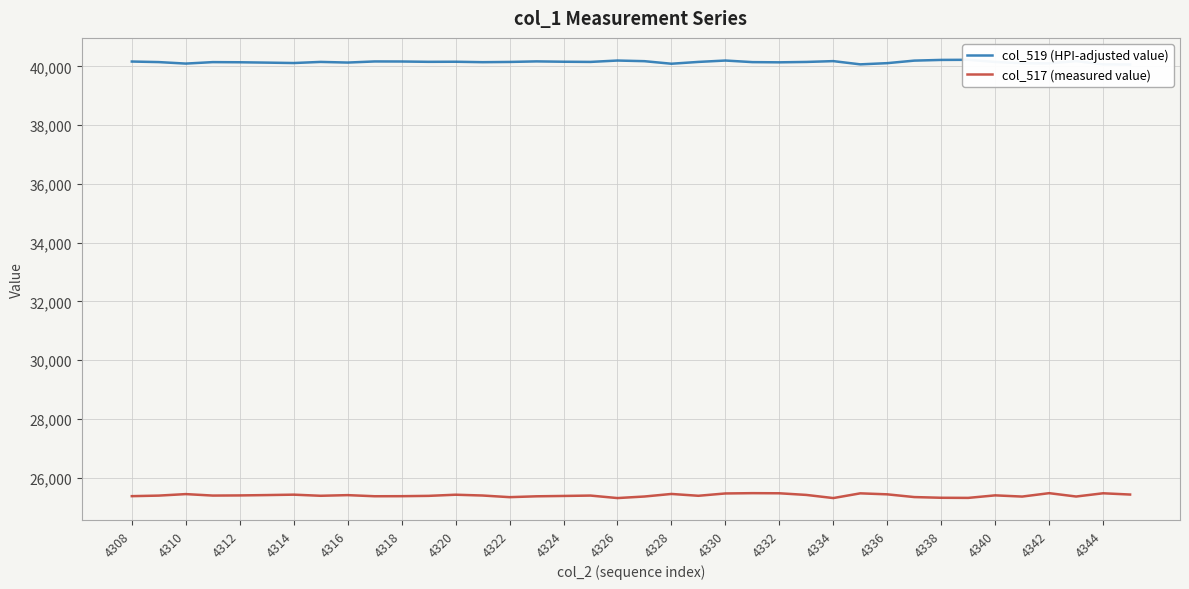

Which series has the largest total across all categories?

col_519 (HPI-adjusted value)